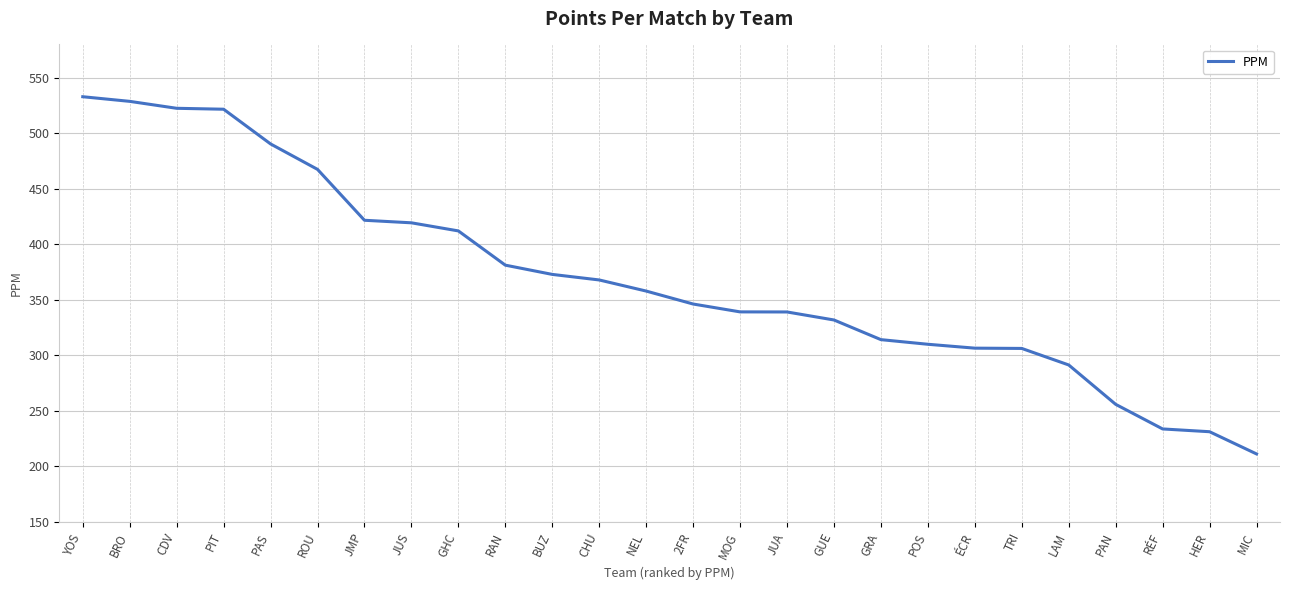

What is the average value?

369.8